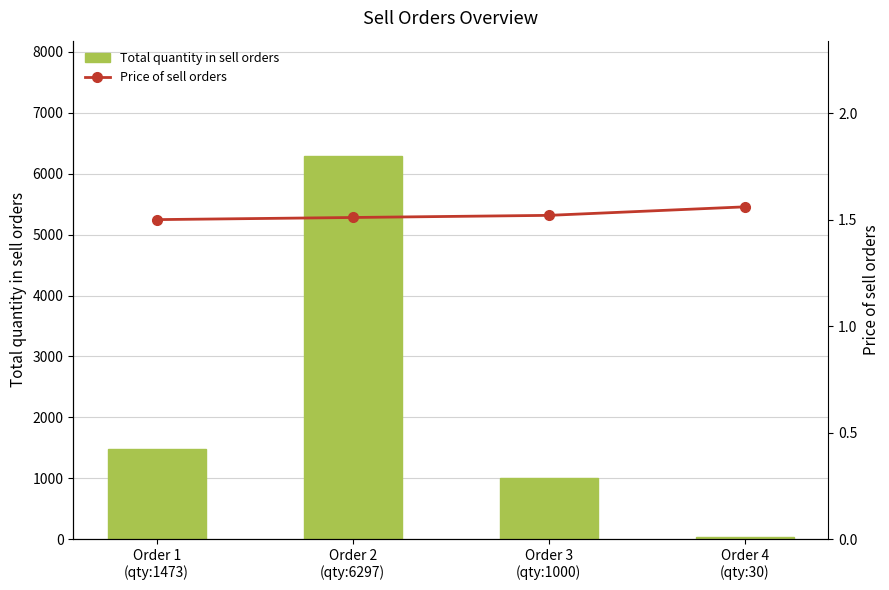

The value of Price of sell orders at Order 1
(qty:1473) is 1.5. True or false?

True